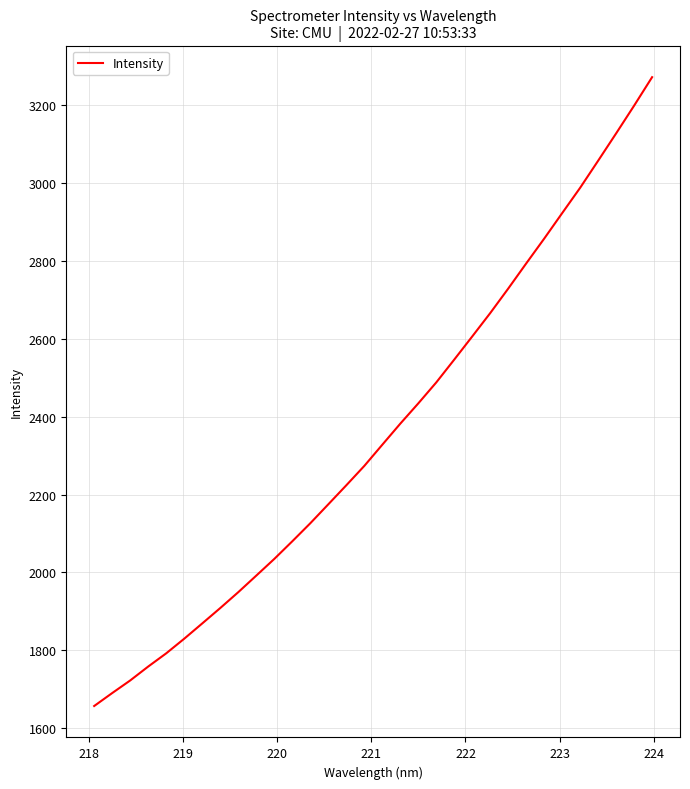

What is the minimum value shown in the chart?

1656.8